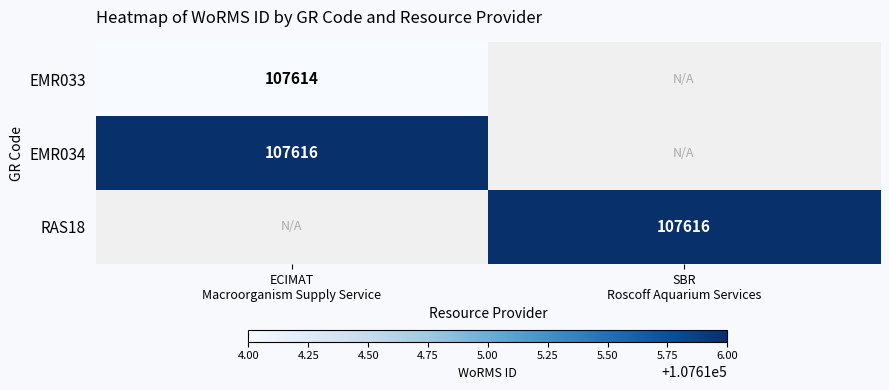

Is the value of EMR033 at SBR Roscoff Aquarium Services greater than the value of RAS18 at ECIMAT Macroorganism Supply Service?

No